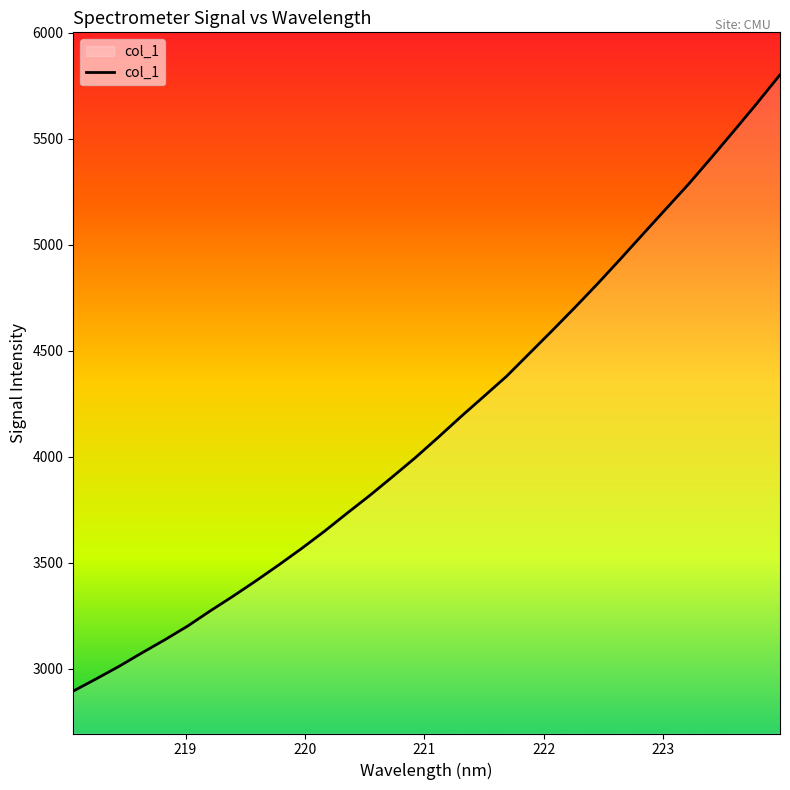

What is the maximum value shown in the chart?

5801.8